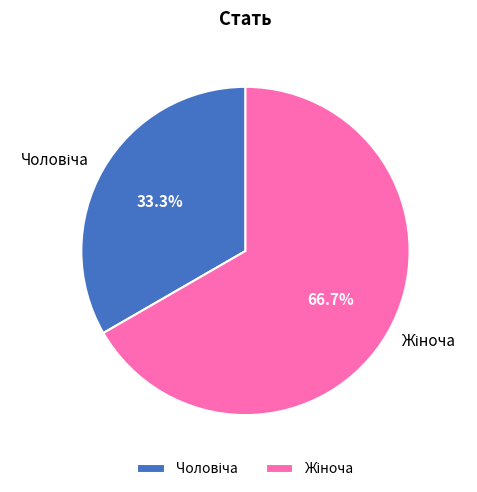

How many slices are in this pie chart?

2